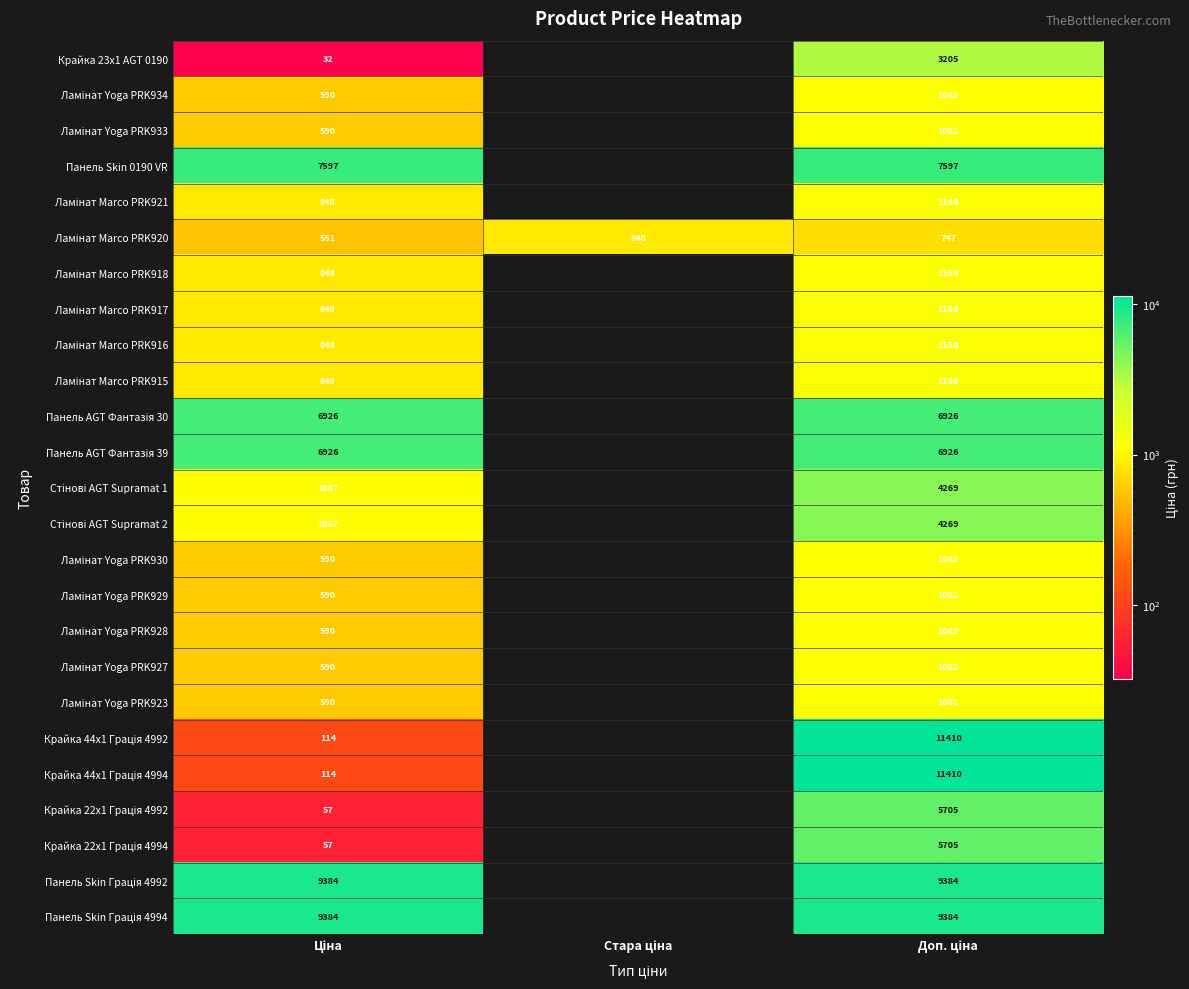

True or false: Стінові AGT Supramat 2 has a value of 1907.0 at Ціна.

False